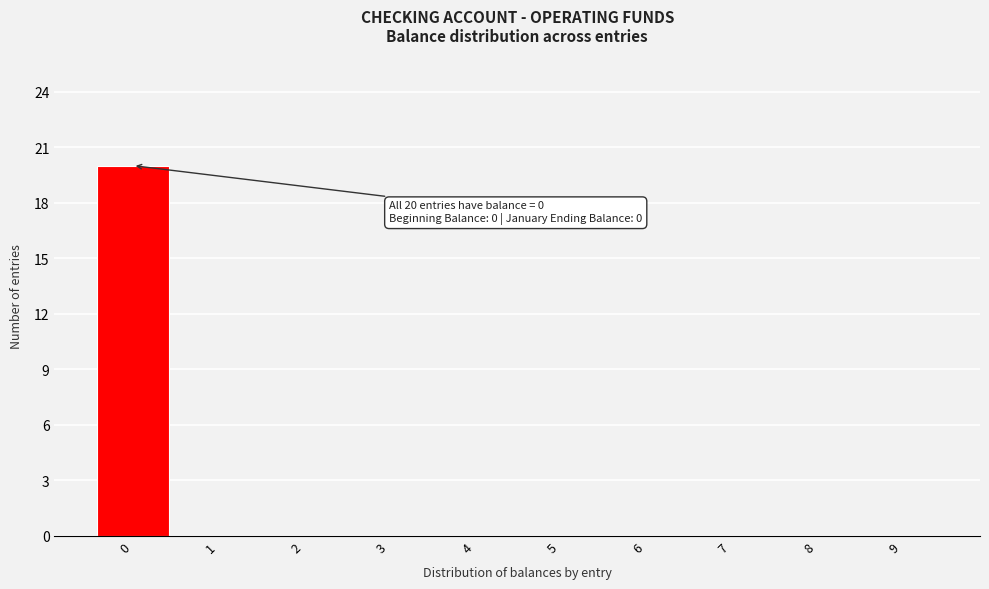

Which range on the x-axis has the tallest bar?

-0.5 to 0.5